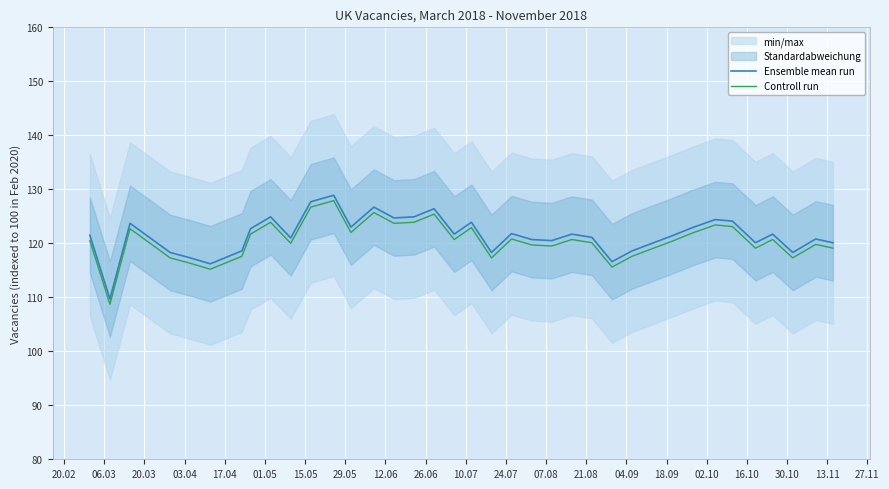

True or false: Controll run and Ensemble mean run intersect in this chart.

False